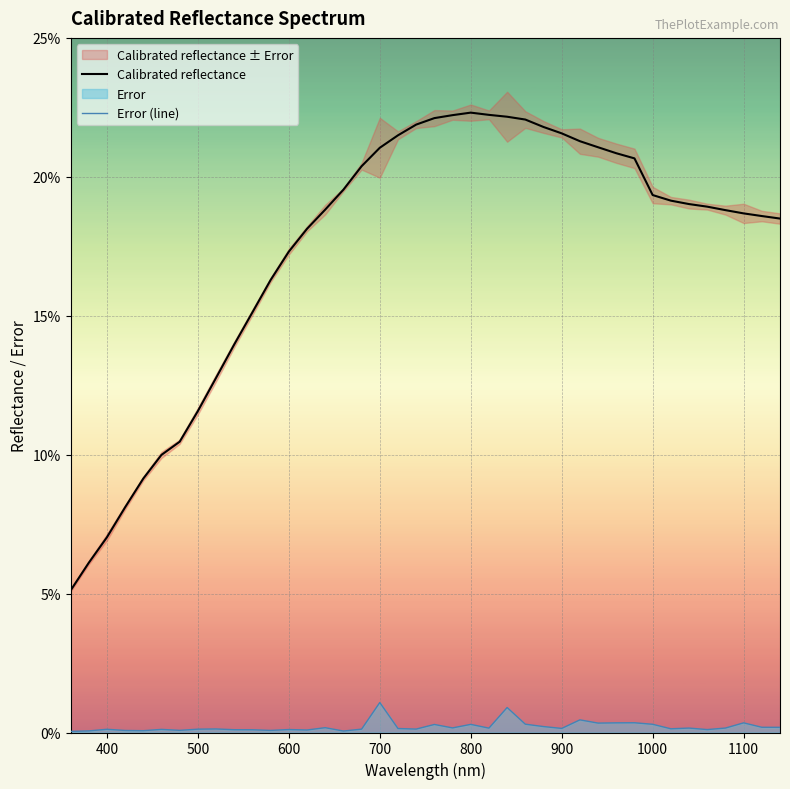

What is the difference between the second highest and second lowest values in the Calibrated reflectance series?

0.2